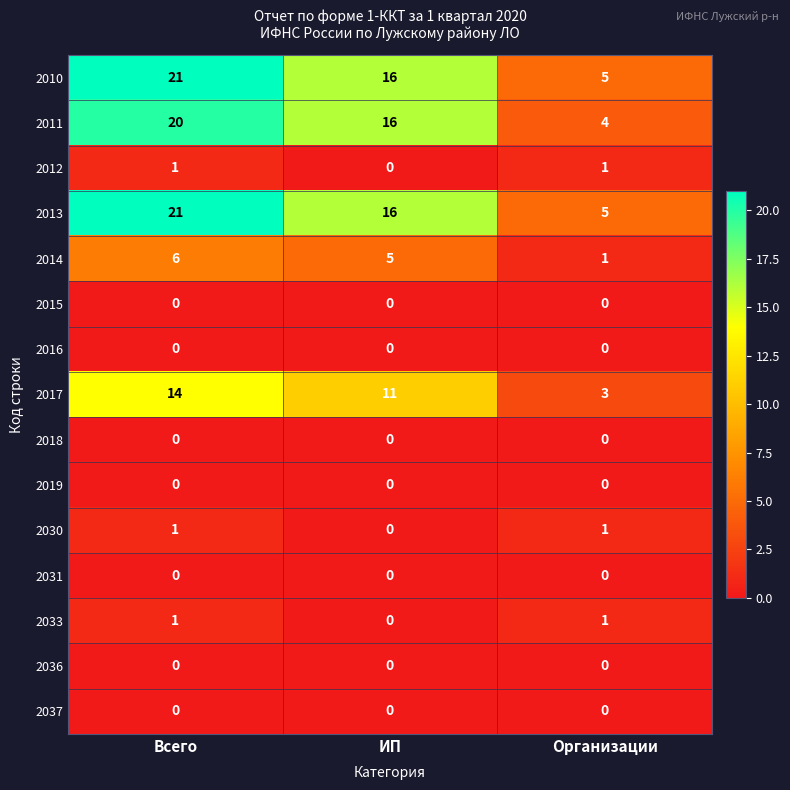

Between ИП and Организации, which series saw the biggest shift?

2011